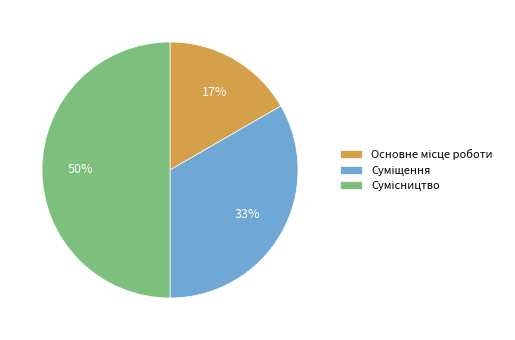

To the nearest percent, what is the average slice percentage?

33%